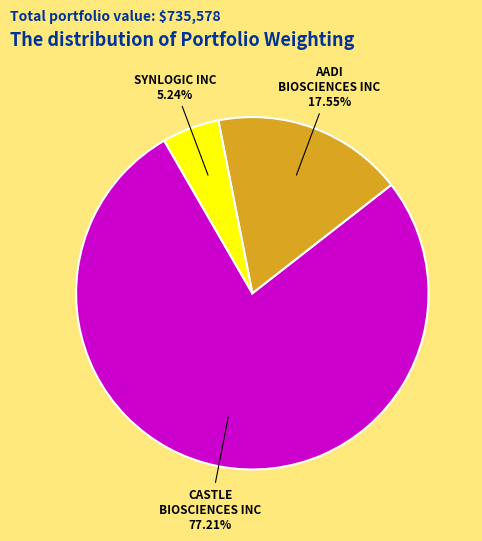

Is there any slice that represents more than half of the pie?

Yes